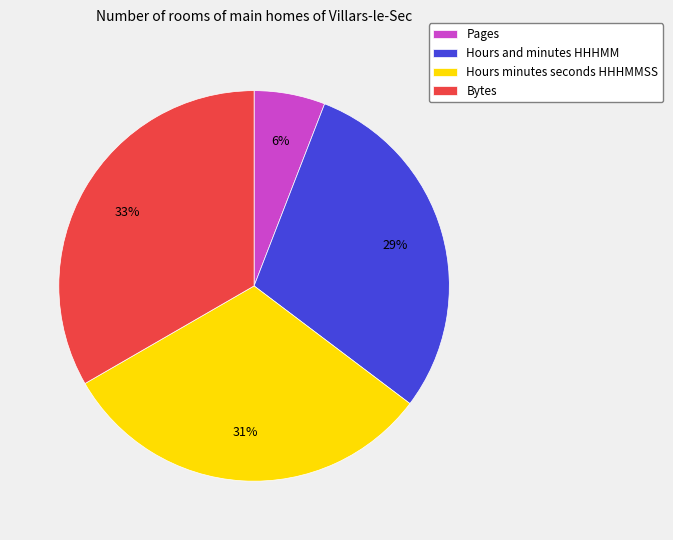

What percentage is the Bytes slice, to the nearest percent?

33%